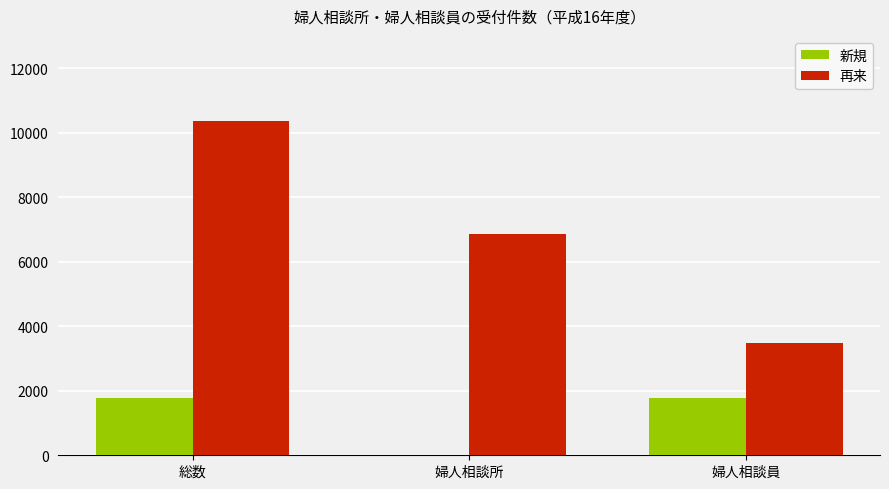

What are all the series names shown in the legend?

新規, 再来